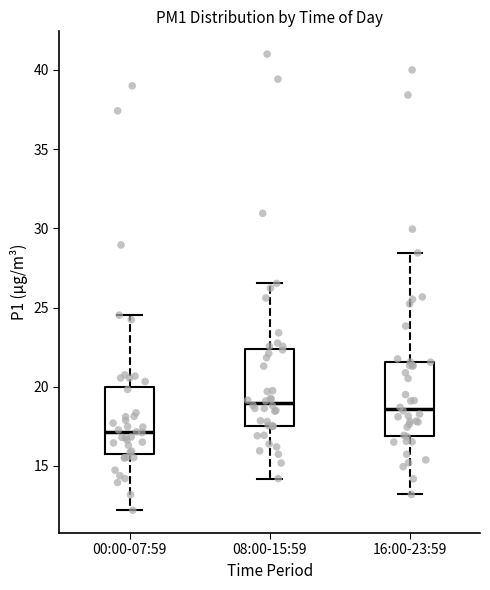

Where does the median line of the box for 08:00-15:59 sit on the y-axis? The values are not printed on the chart, so give them approximately, as read against the axis.

19.0